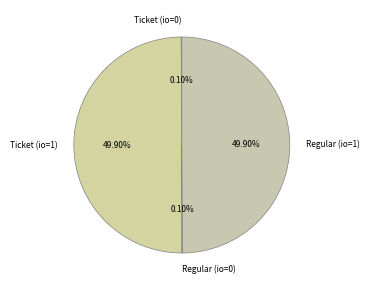

To the nearest percent, what is the combined percentage of Regular (io=1) and Ticket (io=1)?

100%